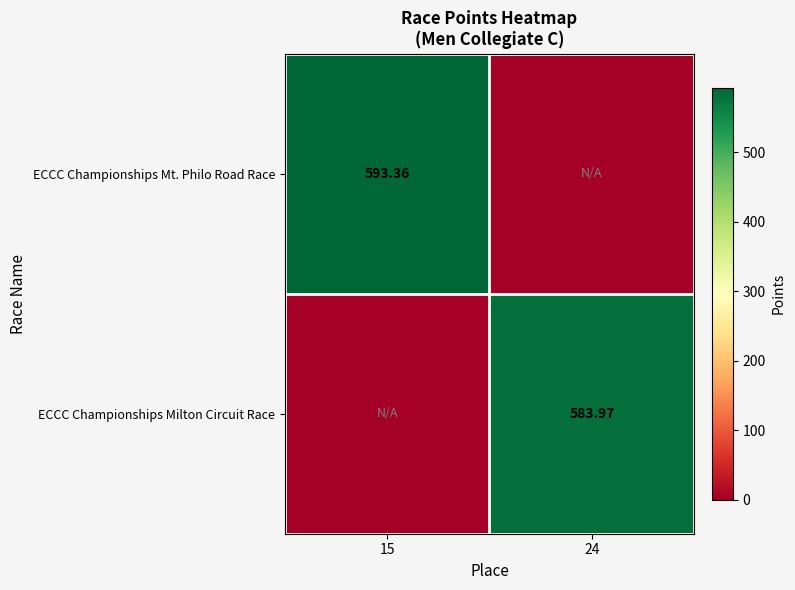

How many positive values does the ECCC Championships Milton Circuit Race series have?

1